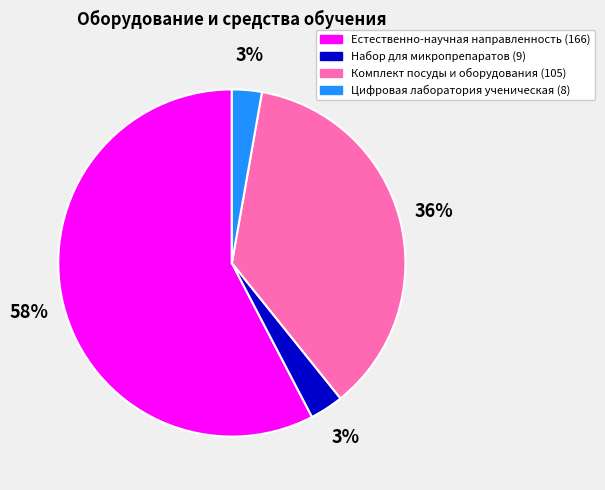

The Комплект посуды и оборудования slice represents 45% of the pie. True or false?

False